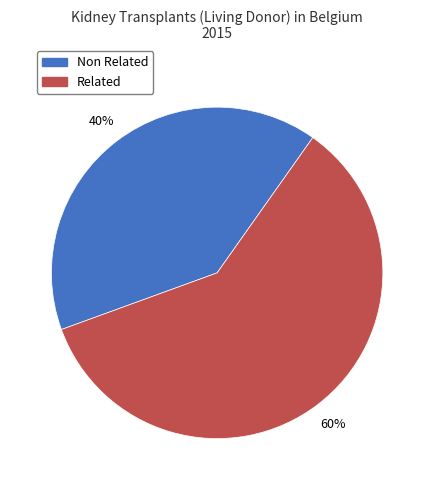

How many segments does this pie chart have?

2